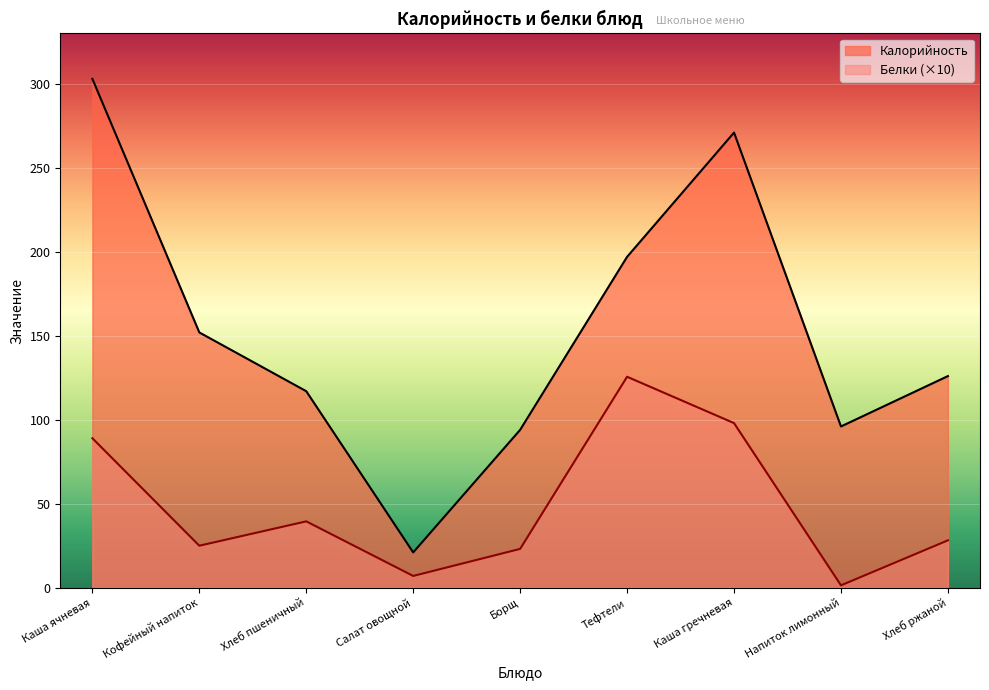

What is the total value across all series at Напиток лимонный?

97.4